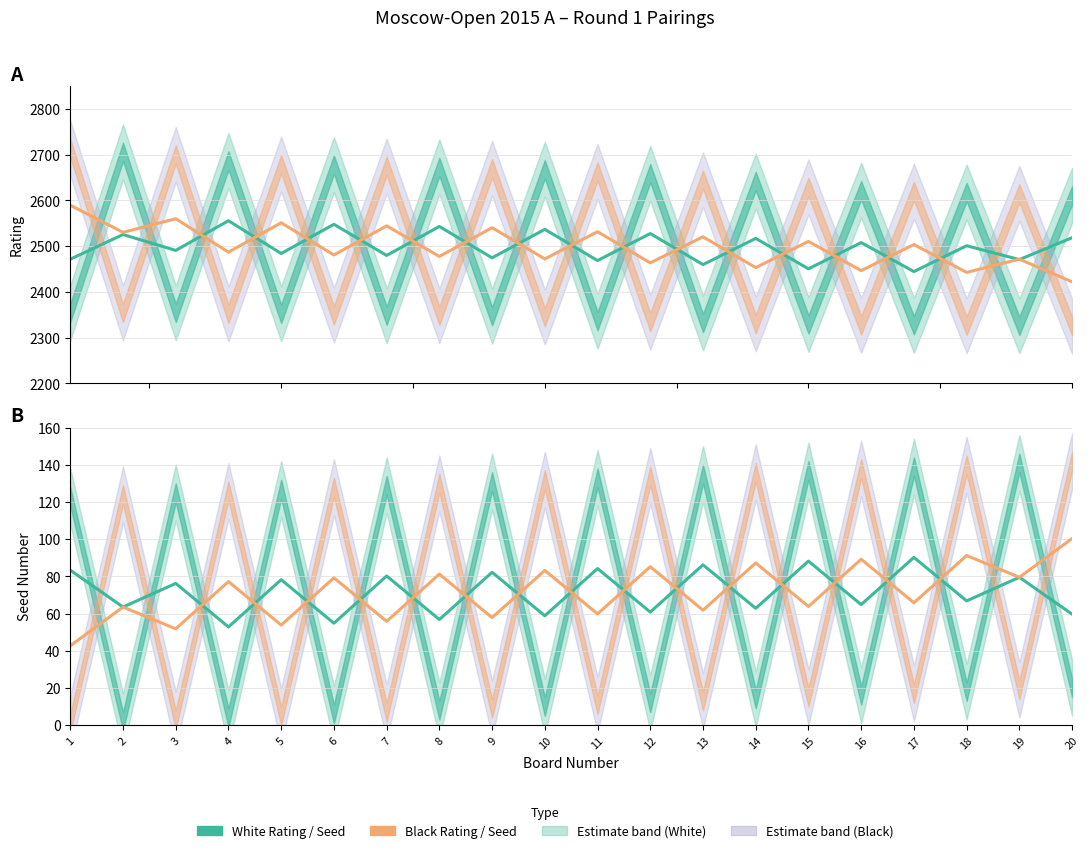

In Black Seed (estimate), how many points are lower than both neighbors (excluding endpoints)?

9